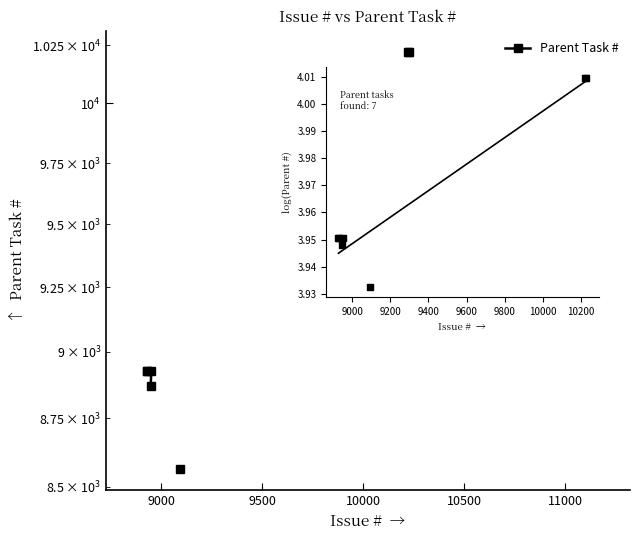

Between 12 and 11500, which is larger?

11500